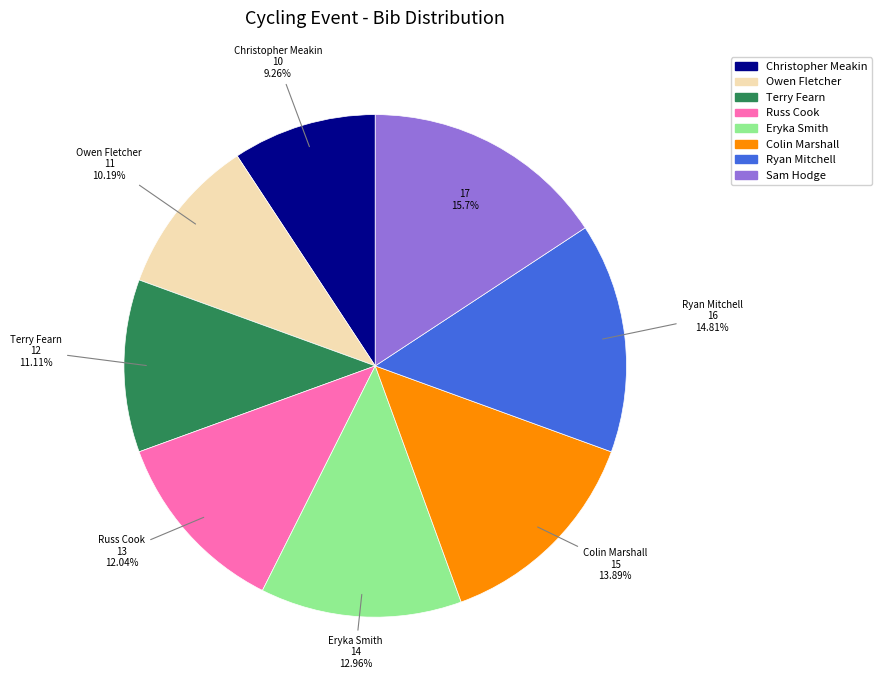

To the nearest percent, what percentage of the pie is Christopher Meakin?

9%